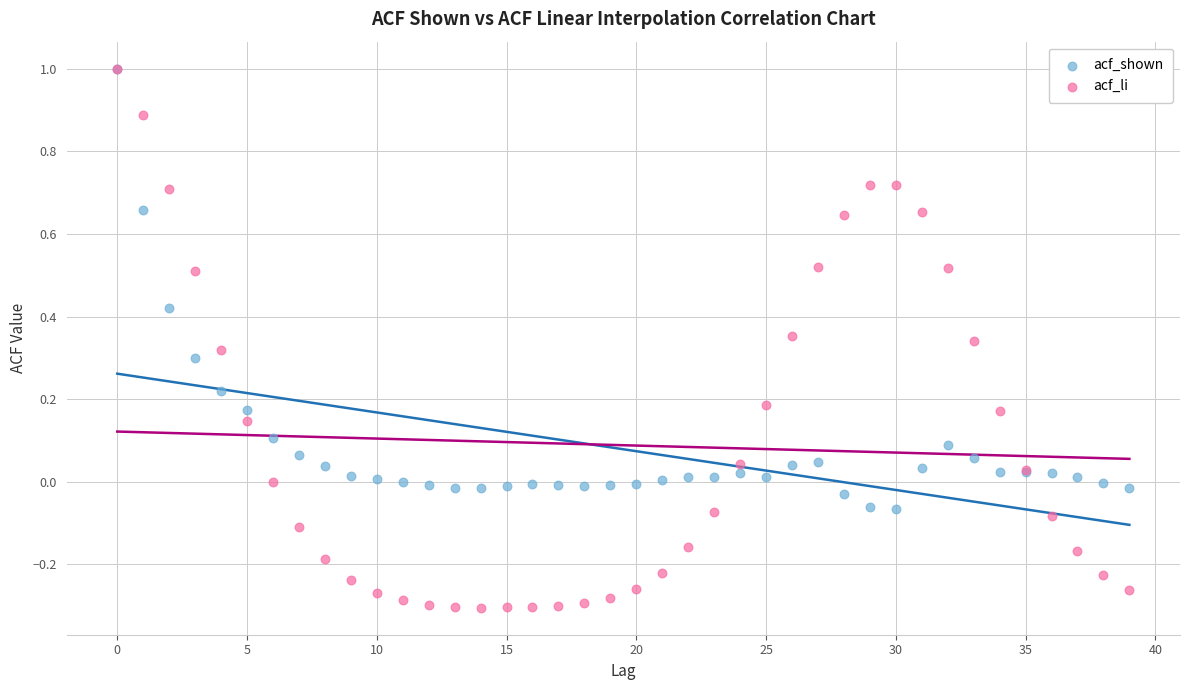

What are all the series names shown in the legend?

acf_shown, acf_li